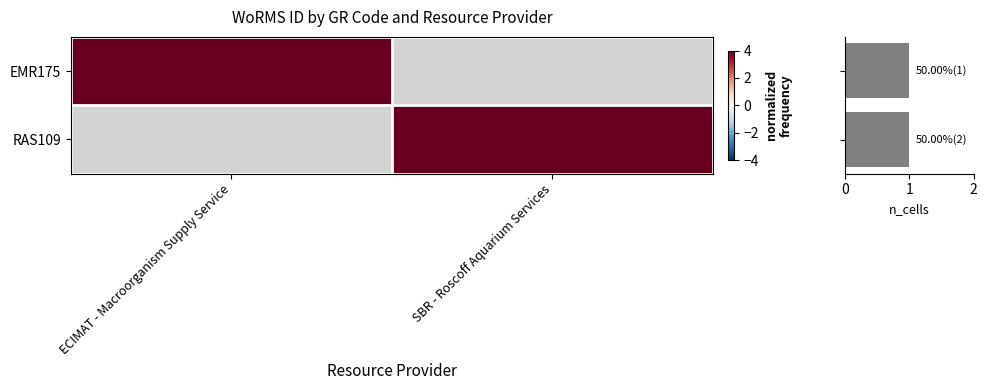

What is the average value of the EMR175 series?

2.0